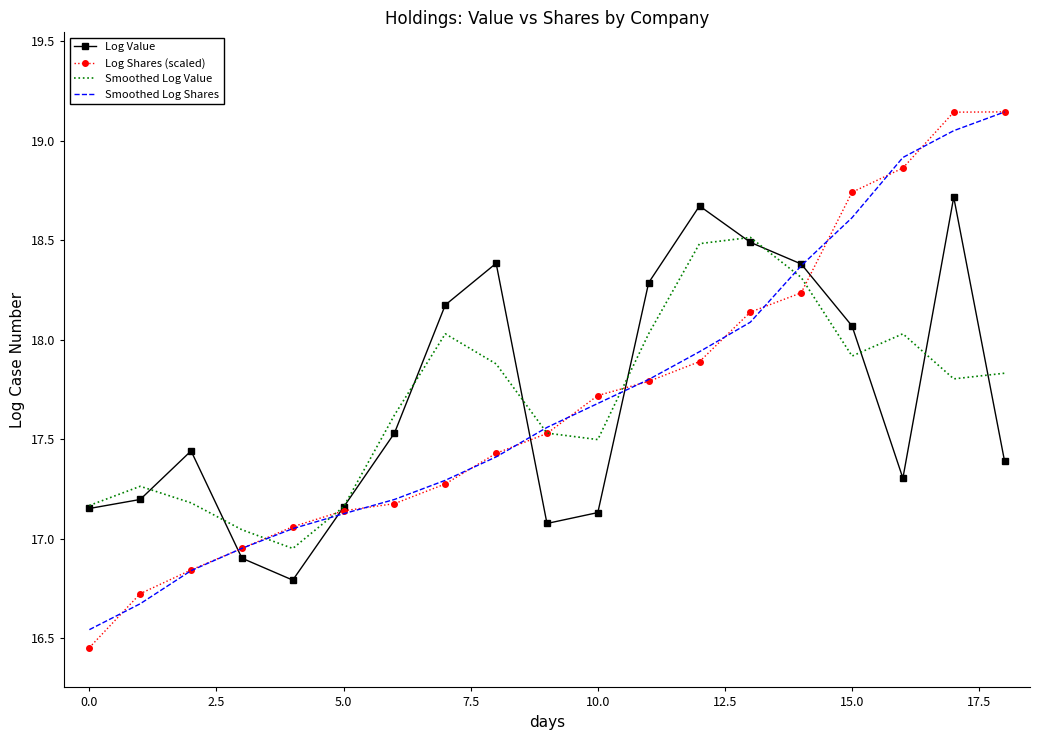

Which series has the largest range (max minus min)?

Log Shares (scaled)